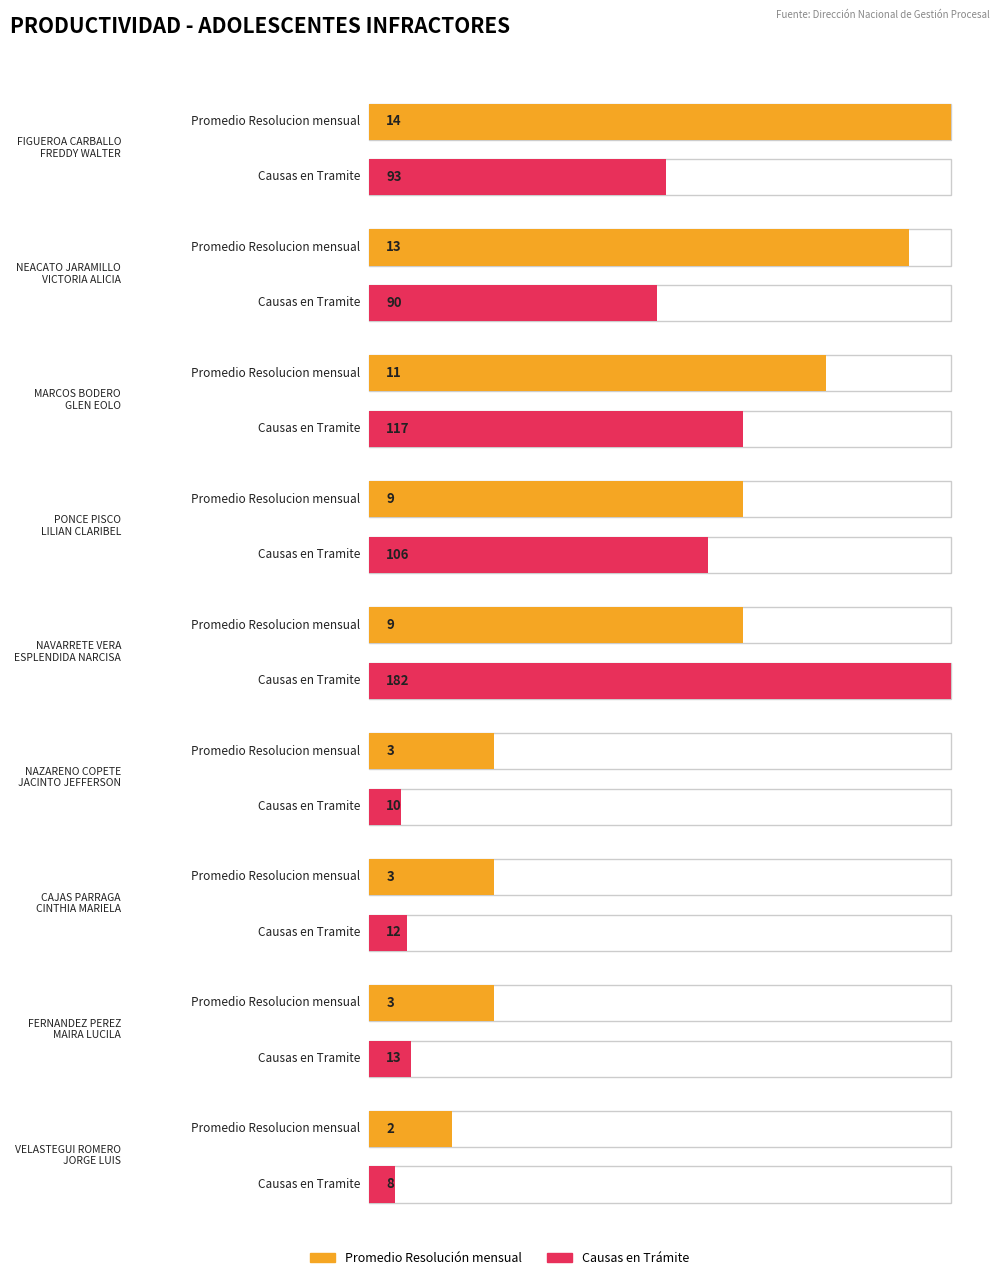

Reading left to right, what are all the values shown in this chart?

Promedio Resolucion mensual: 14	13	11	9	9	3	3	3	2
Causas en Tramite: 93	90	117	106	182	10	12	13	8